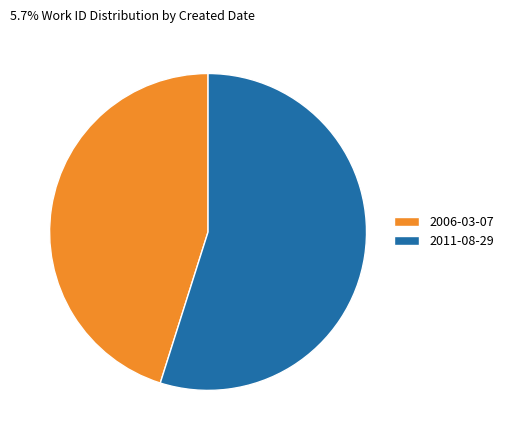

Rank the categories by value from highest to lowest.

2011-08-29, 2006-03-07